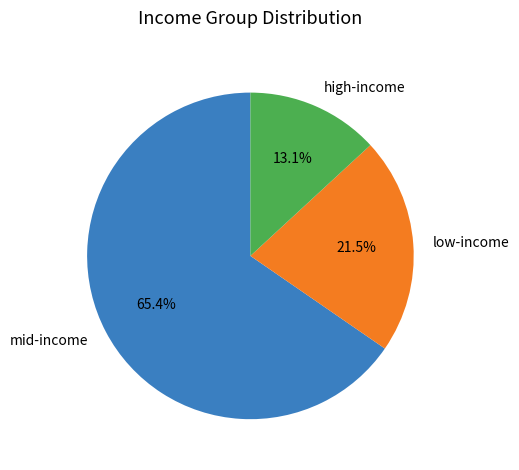

What is the largest slice in the pie chart?

mid-income